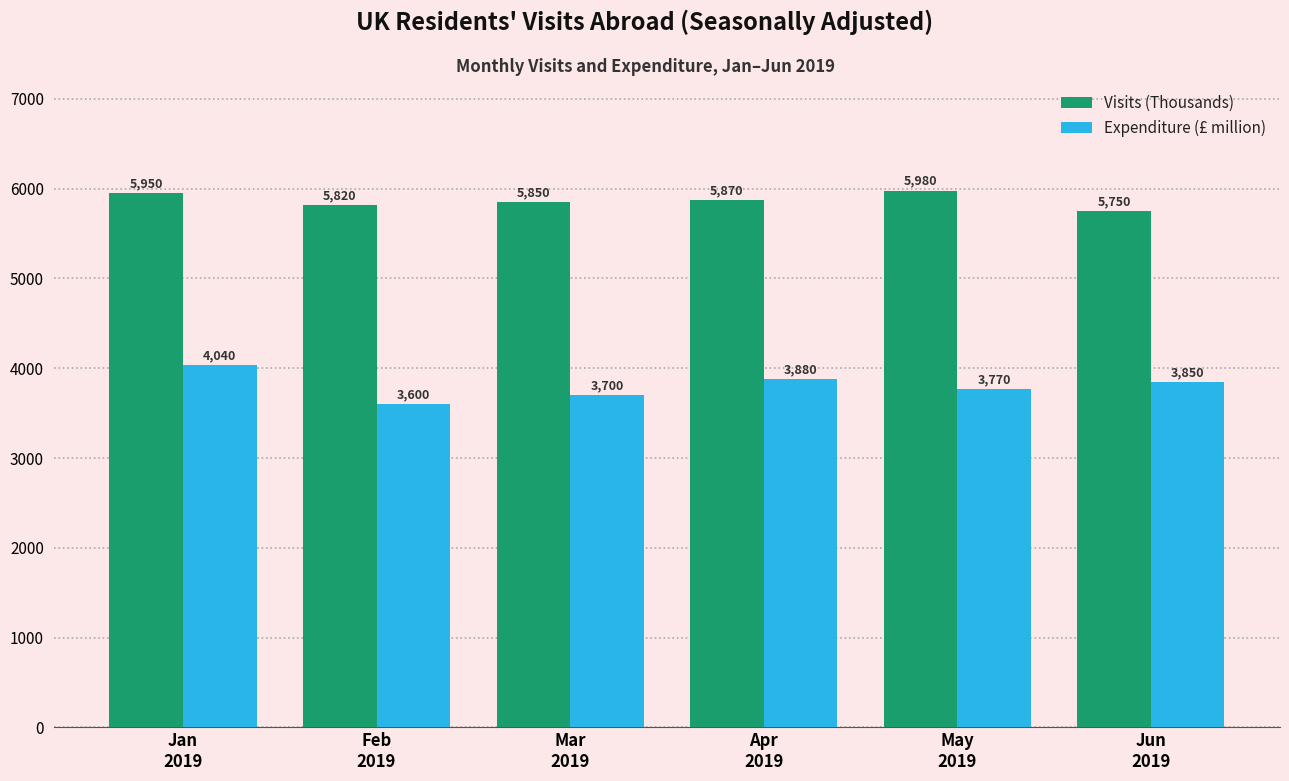

How many categories are shown in the chart?

6